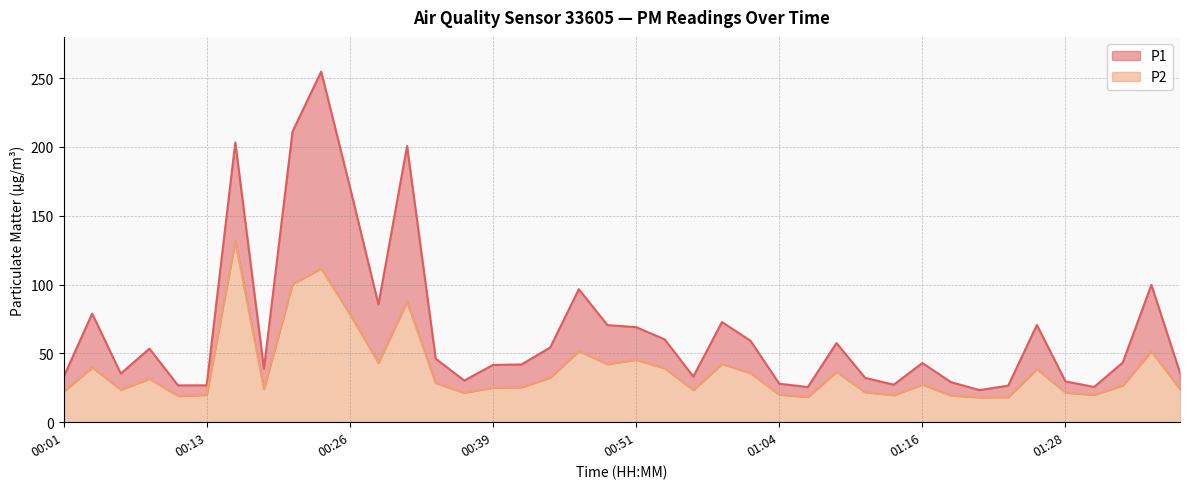

Where does the P1 series first go above 43?

00:03